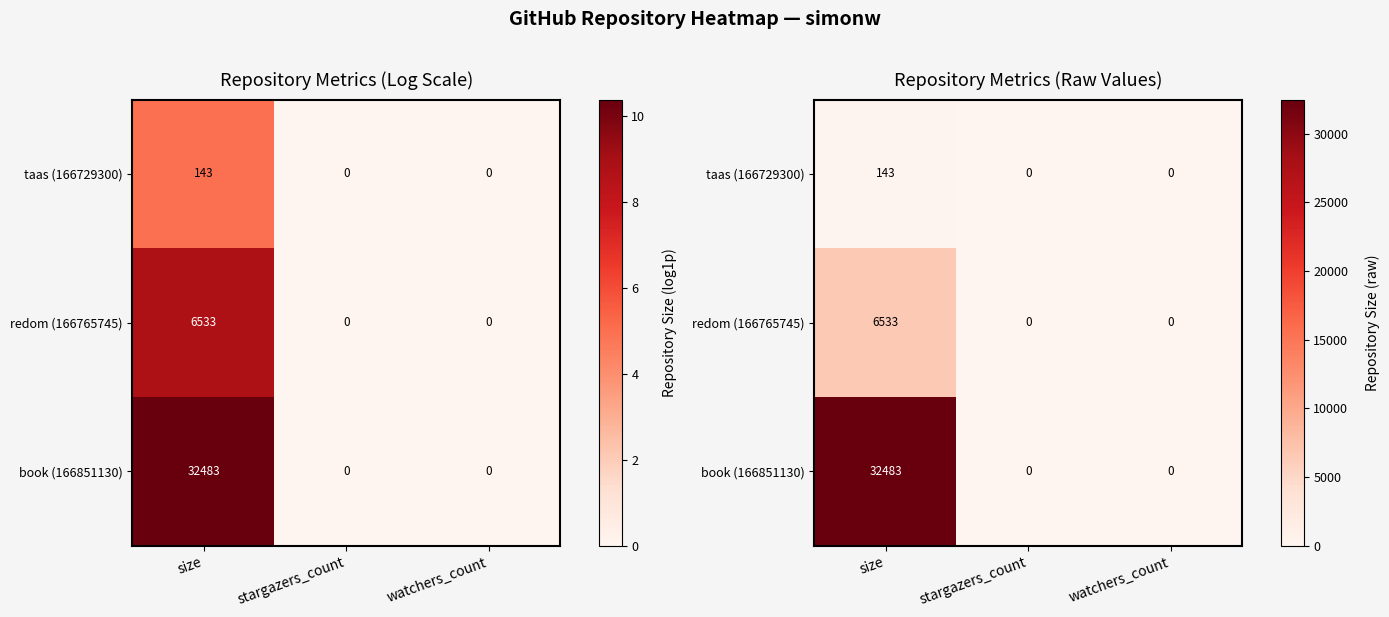

What is the difference between the taas (166729300) values at size and stargazers_count?

143